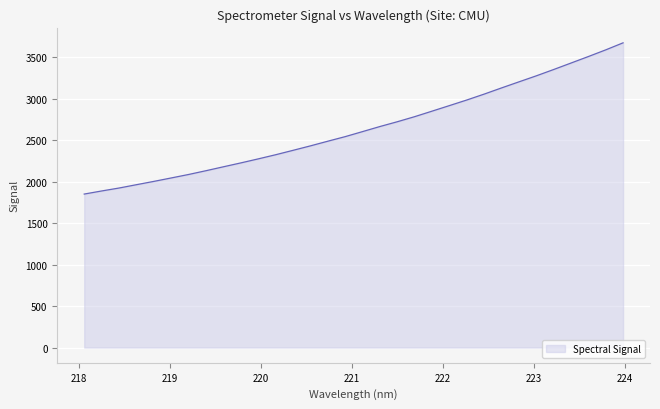

What is the maximum value shown in the chart?

3671.6